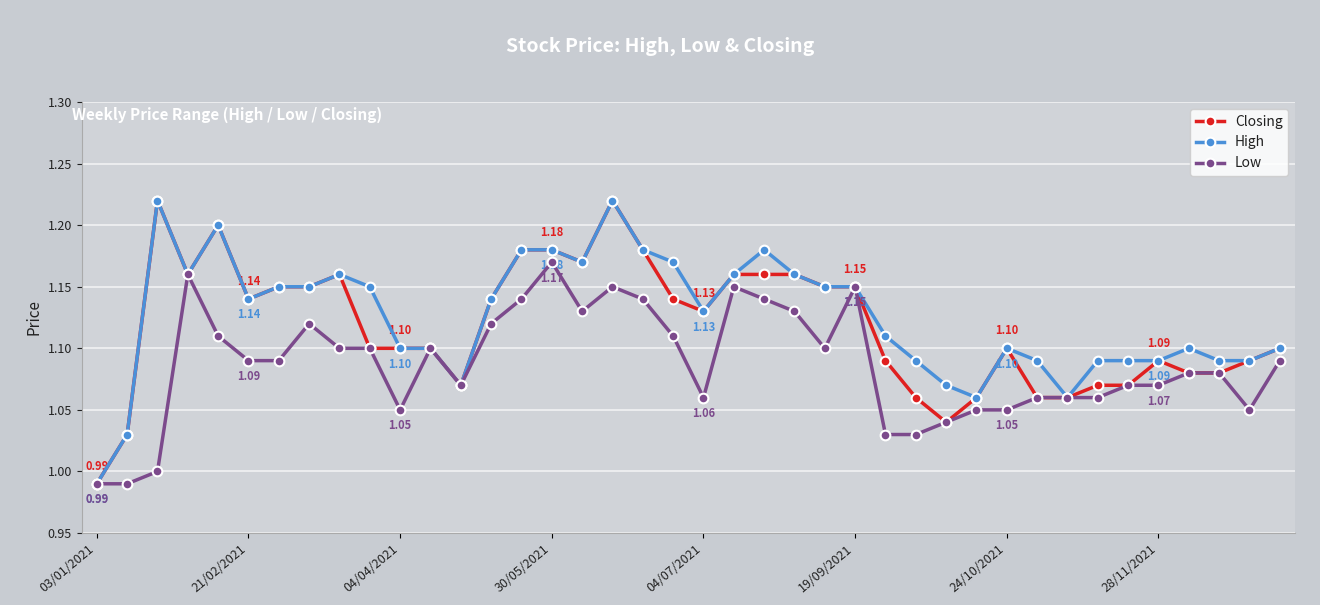

True or false: Closing has more than 2 points higher than both neighbors.

True